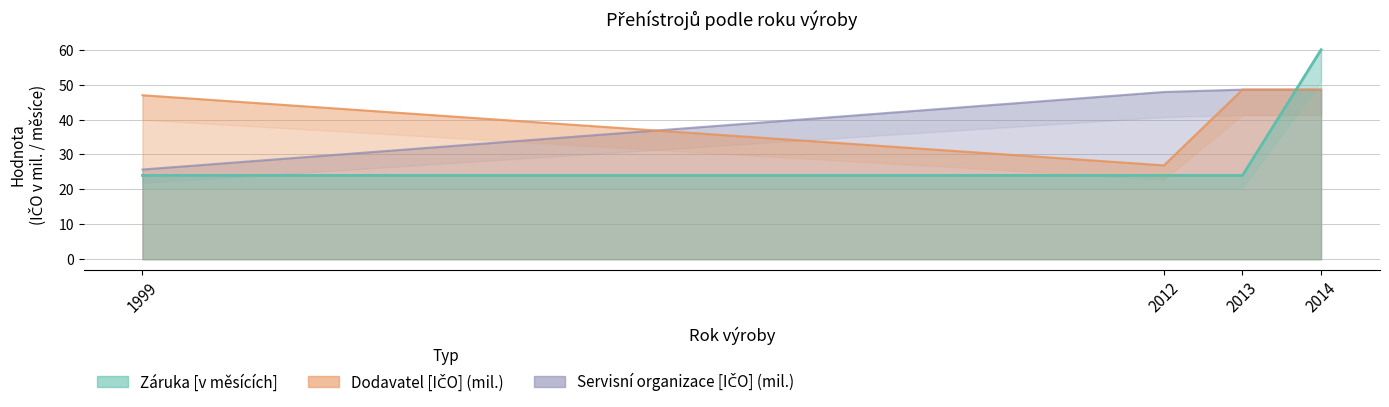

What is the average value of the Servisní organizace [IČO] series?

42.7